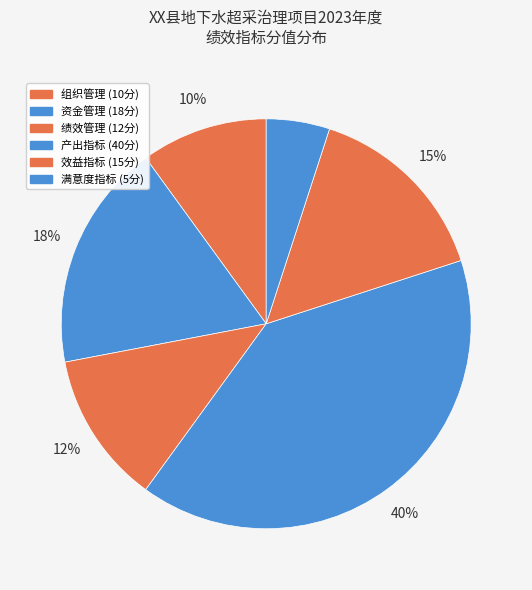

To the nearest percent, what portion does 组织管理 represent?

10%